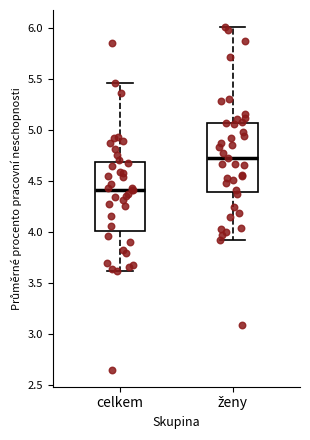

Reading left to right, transcribe this box plot: for each box, give where its median line is, the range the box spans, and where its two whiskers end, as read against the y-axis. The values are not printed on the chart, so give them approximately, as read against the axis.

celkem: median 4.40, box 4.00 to 4.70, whiskers 3.60 to 5.45
ženy: median 4.70, box 4.40 to 5.05, whiskers 3.90 to 6.00